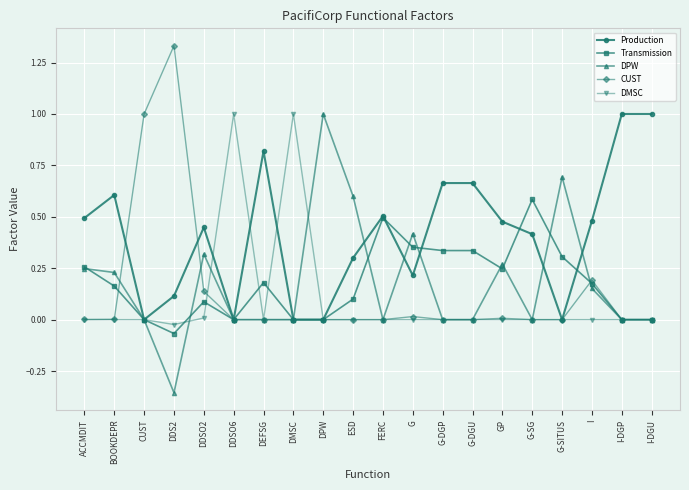

True or false: Production has more than 0 points higher than both neighbors.

True